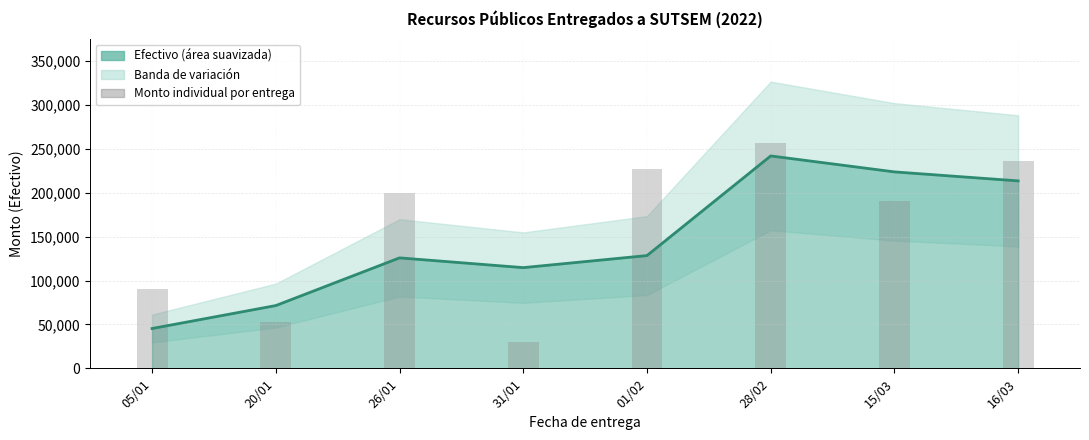

Are the bars horizontal?

No